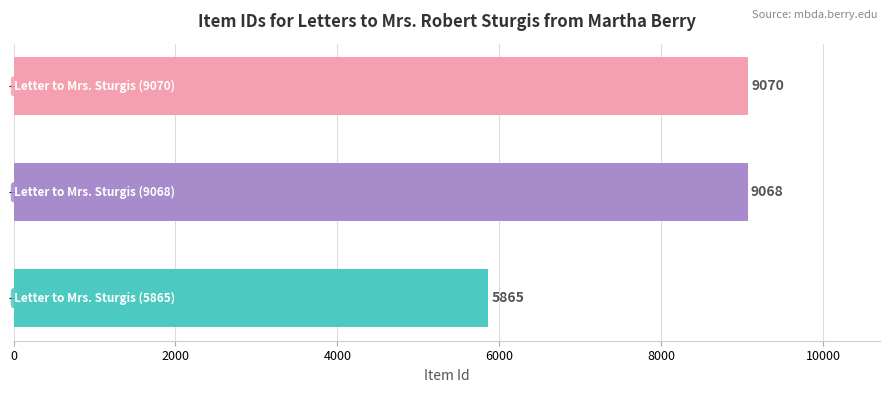

Count the number of data series in this chart.

1